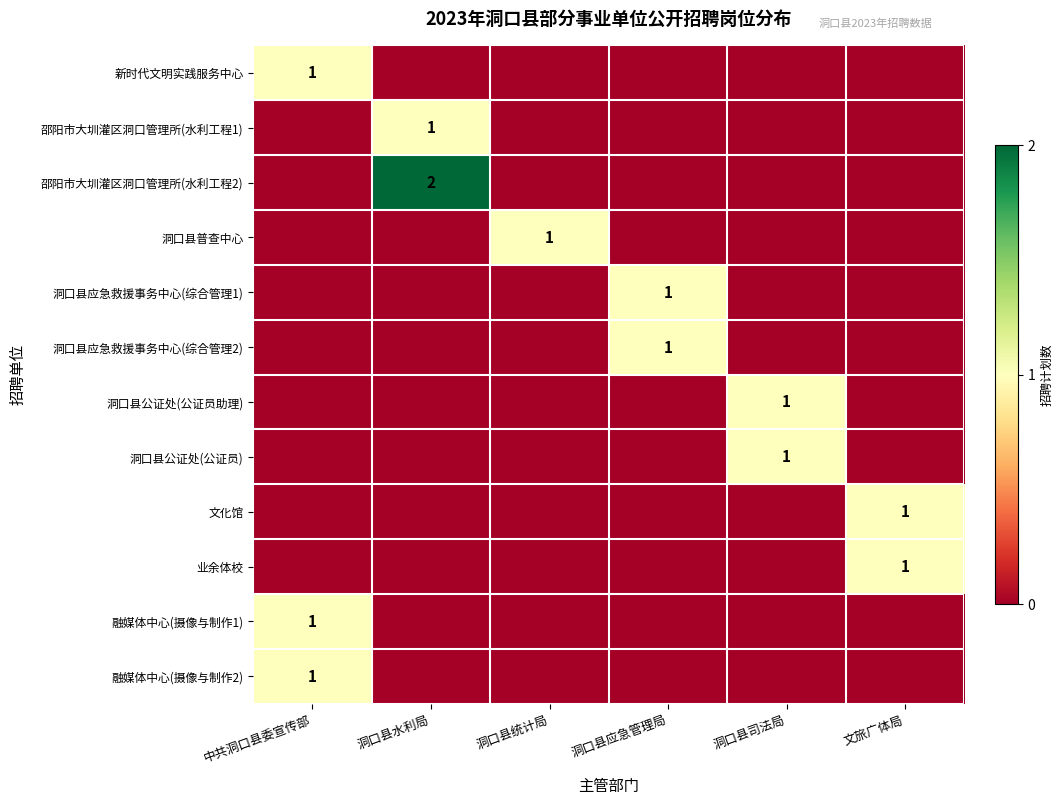

True or false: 邵阳市大圳灌区洞口管理所(水利工程1) has a value of 1 at 洞口县水利局.

True